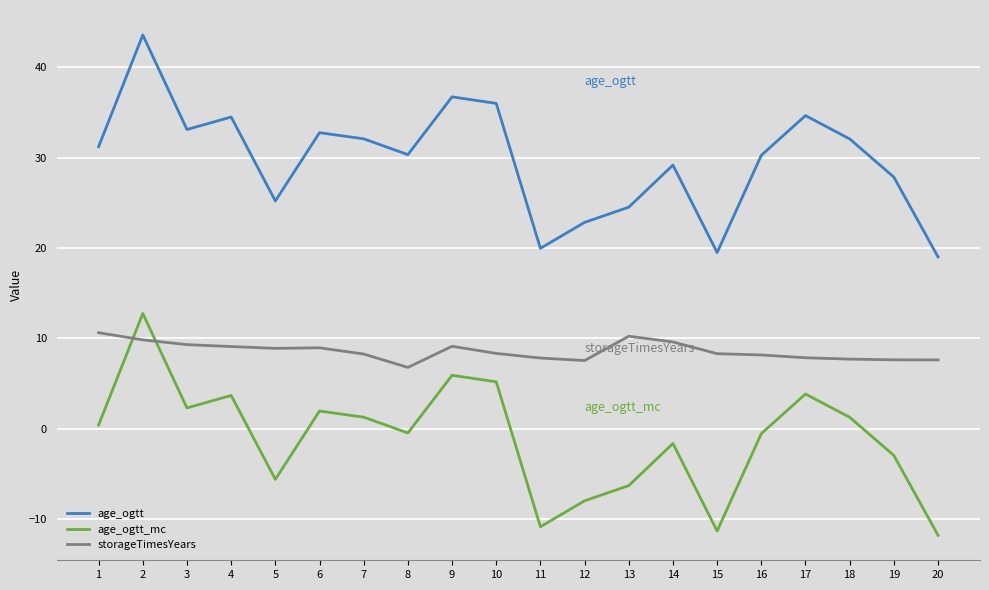

How many times do age_ogtt_mc and storageTimesYears cross each other?

2